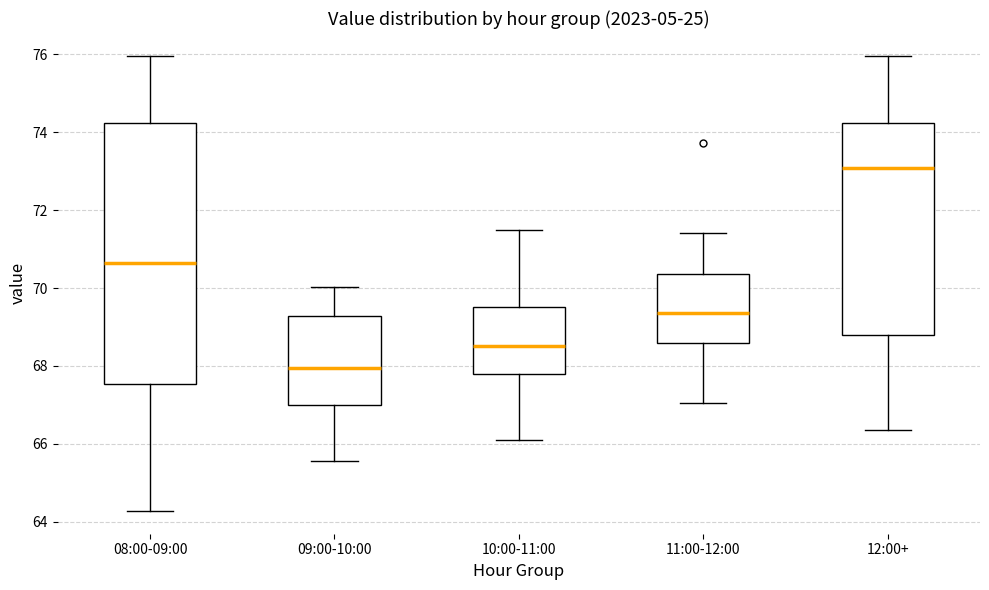

Where does the lower whisker of the box for 11:00-12:00 end on the y-axis? The values are not printed on the chart, so give them approximately, as read against the axis.

67.0